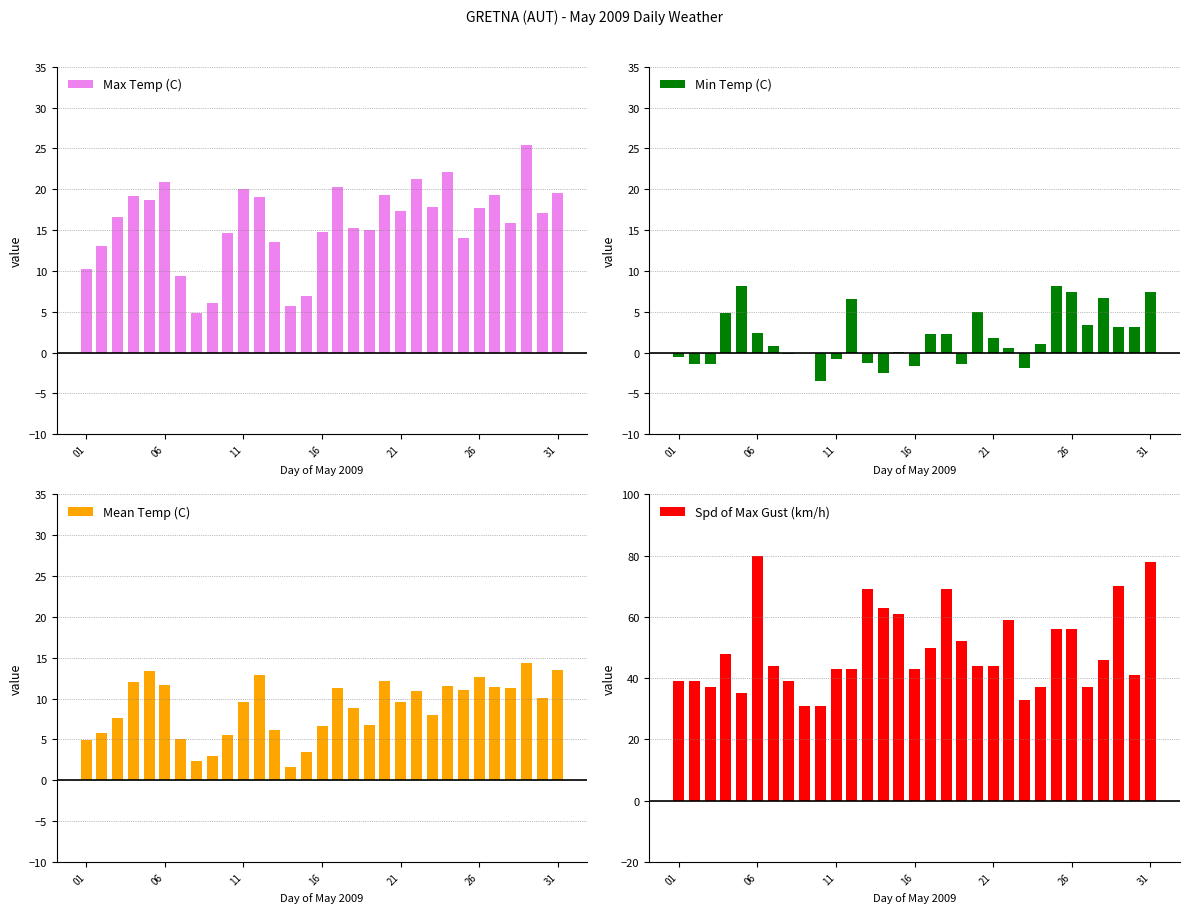

Reading left to right, list all the values displayed in this chart.

Max Temp (C): 10.3	13.0	16.6	19.2	18.7	20.9	9.4	4.9	6.1	14.6	20.0	19.1	13.5	5.7	6.9	14.8	20.3	15.2	15.0	19.3	17.4	21.2	17.8	22.1	14.0	17.7	19.3	15.9	25.4	17.1	19.5
Min Temp (C): -0.5	-1.4	-1.4	4.8	8.1	2.4	0.8	-0.2	-0.1	-3.5	-0.8	6.6	-1.3	-2.5	0.1	-1.6	2.3	2.3	-1.4	5.0	1.8	0.6	-1.9	1.1	8.2	7.4	3.4	6.7	3.2	3.1	7.4
Mean Temp (C): 4.9	5.8	7.6	12.0	13.4	11.7	5.1	2.4	3.0	5.6	9.6	12.9	6.1	1.6	3.5	6.6	11.3	8.8	6.8	12.2	9.6	10.9	8.0	11.6	11.1	12.6	11.4	11.3	14.3	10.1	13.5
Spd of Max Gust (km/h): 39.0	39.0	37.0	48.0	35.0	80.0	44.0	39.0	31.0	31.0	43.0	43.0	69.0	63.0	61.0	43.0	50.0	69.0	52.0	44.0	44.0	59.0	33.0	37.0	56.0	56.0	37.0	46.0	70.0	41.0	78.0